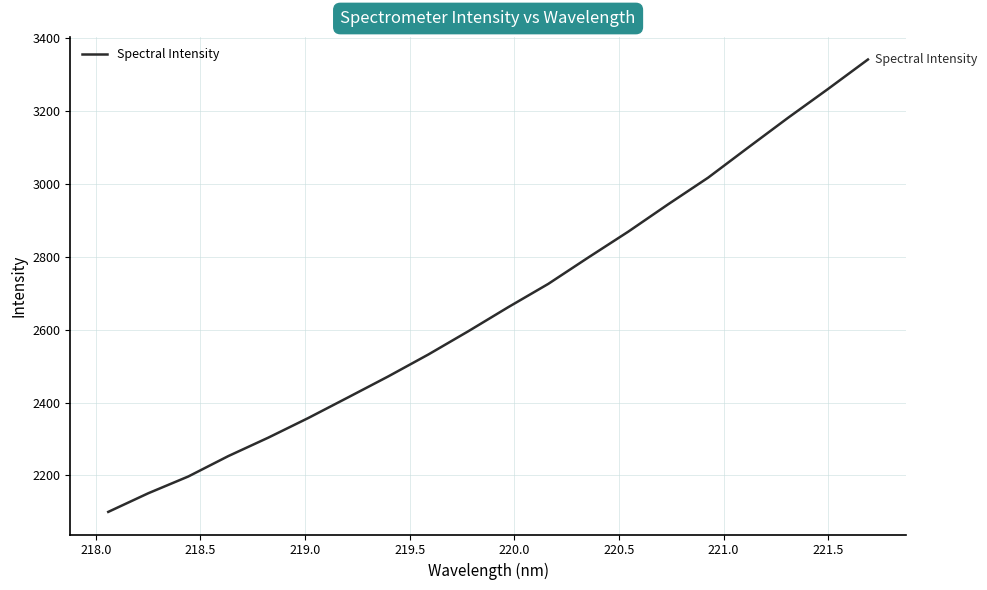

What is the greatest value displayed?

3341.1